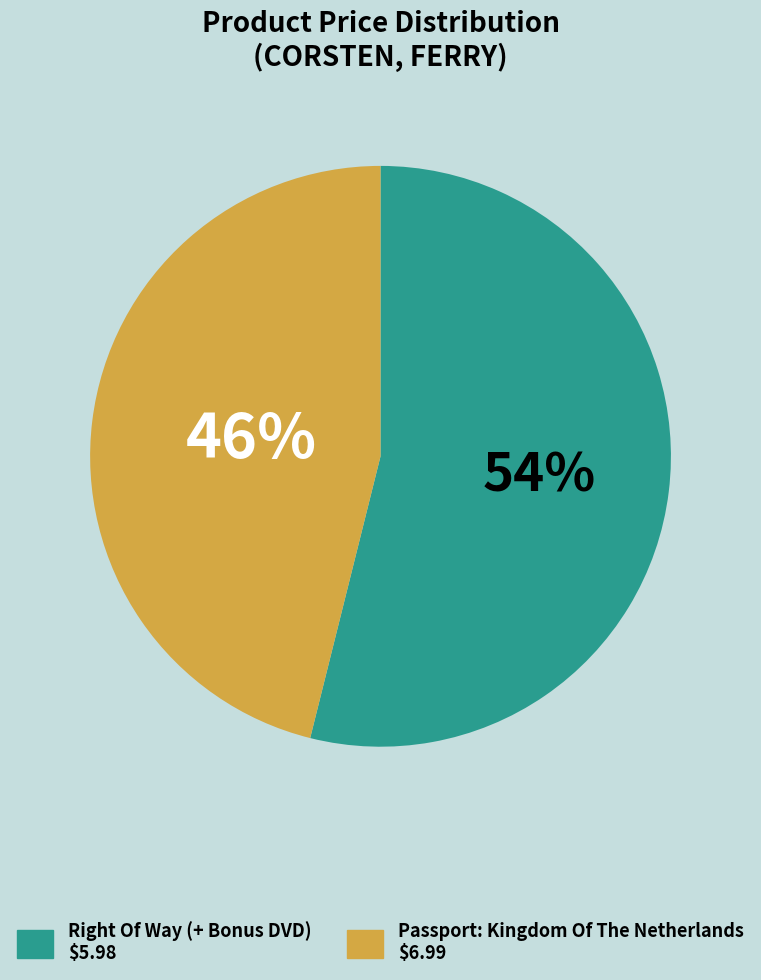

How many segments does this pie chart have?

2